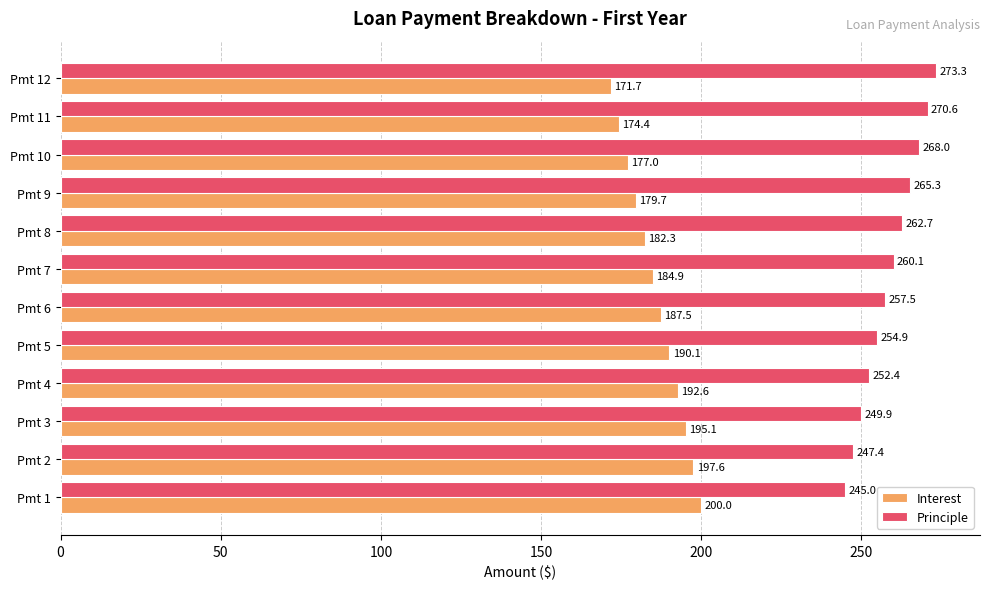

What is the maximum value for Principle?

273.3